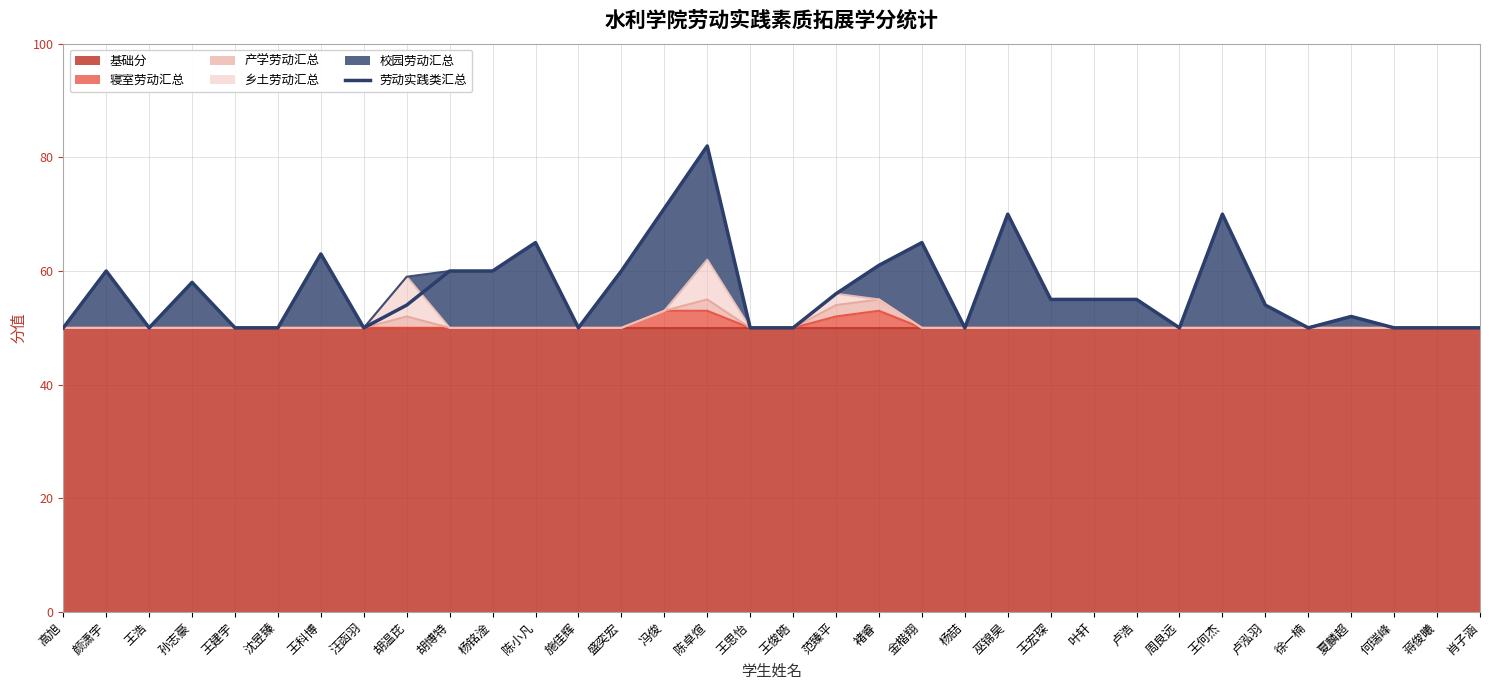

What is the approximate value at 杨喆?

50